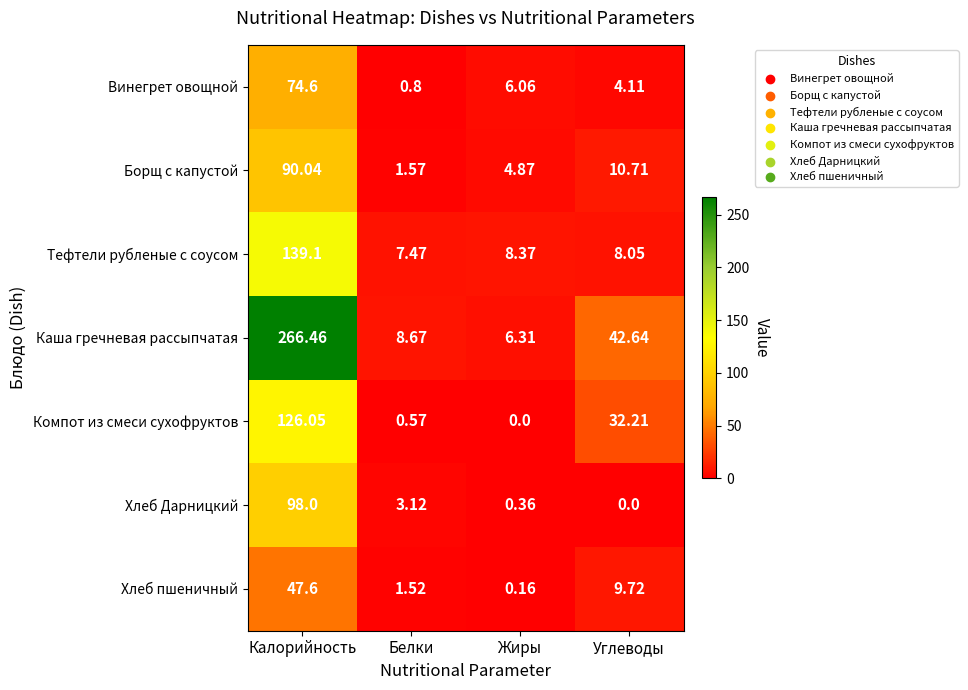

Count the number of data series in this chart.

7